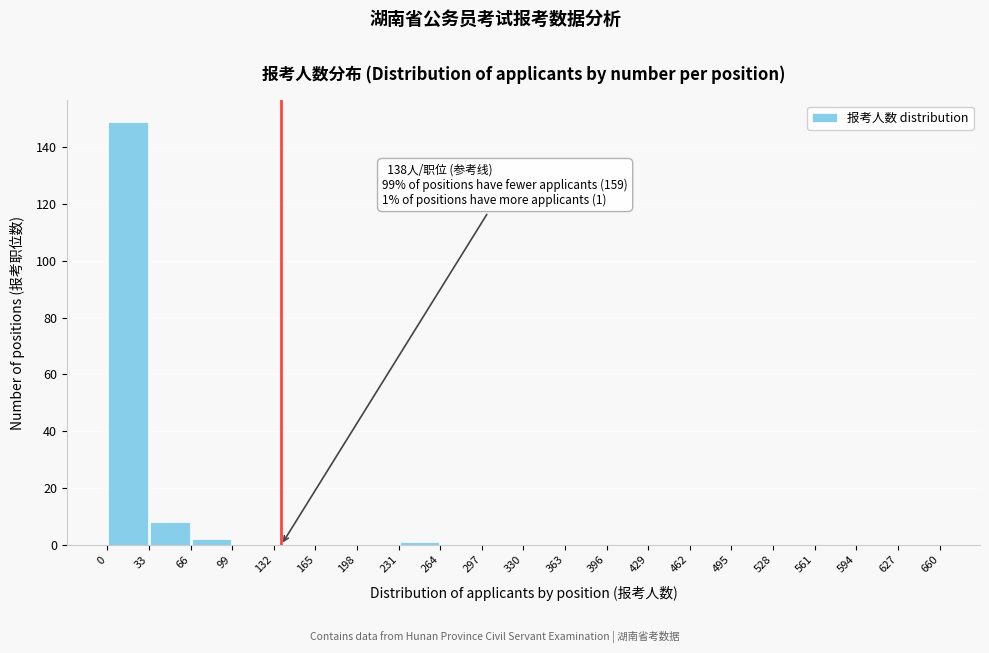

Over which range of the x-axis is the bar tallest?

0 to 33